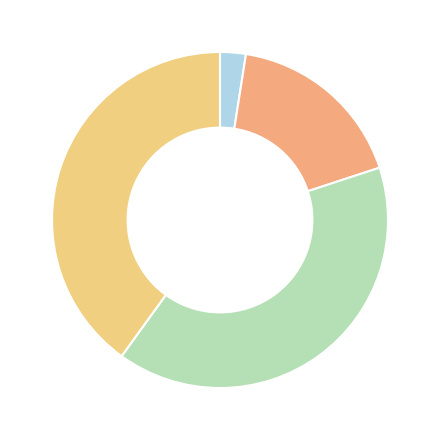

Does any single category account for the majority?

No